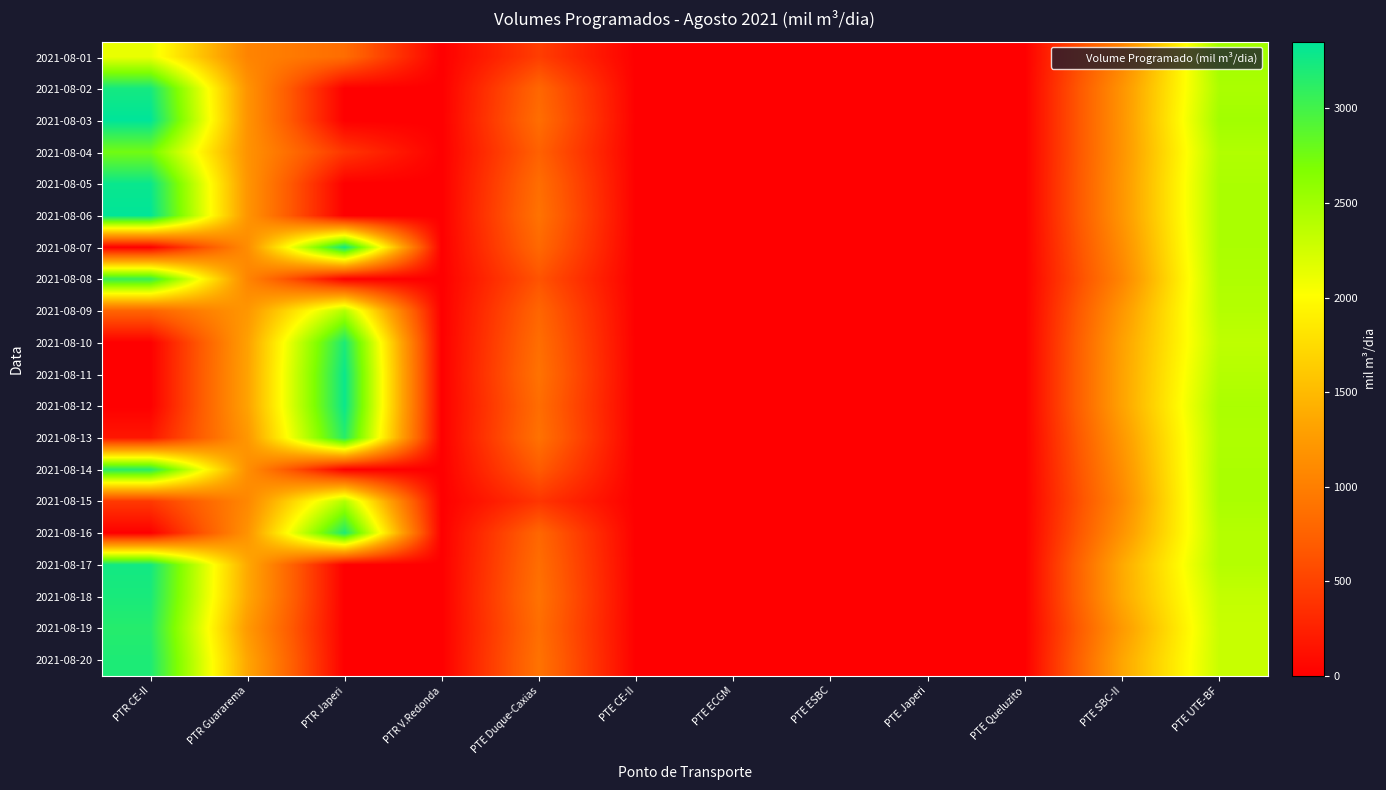

What is the spread (max minus min) of values at PTE UTE-BF?

200.0